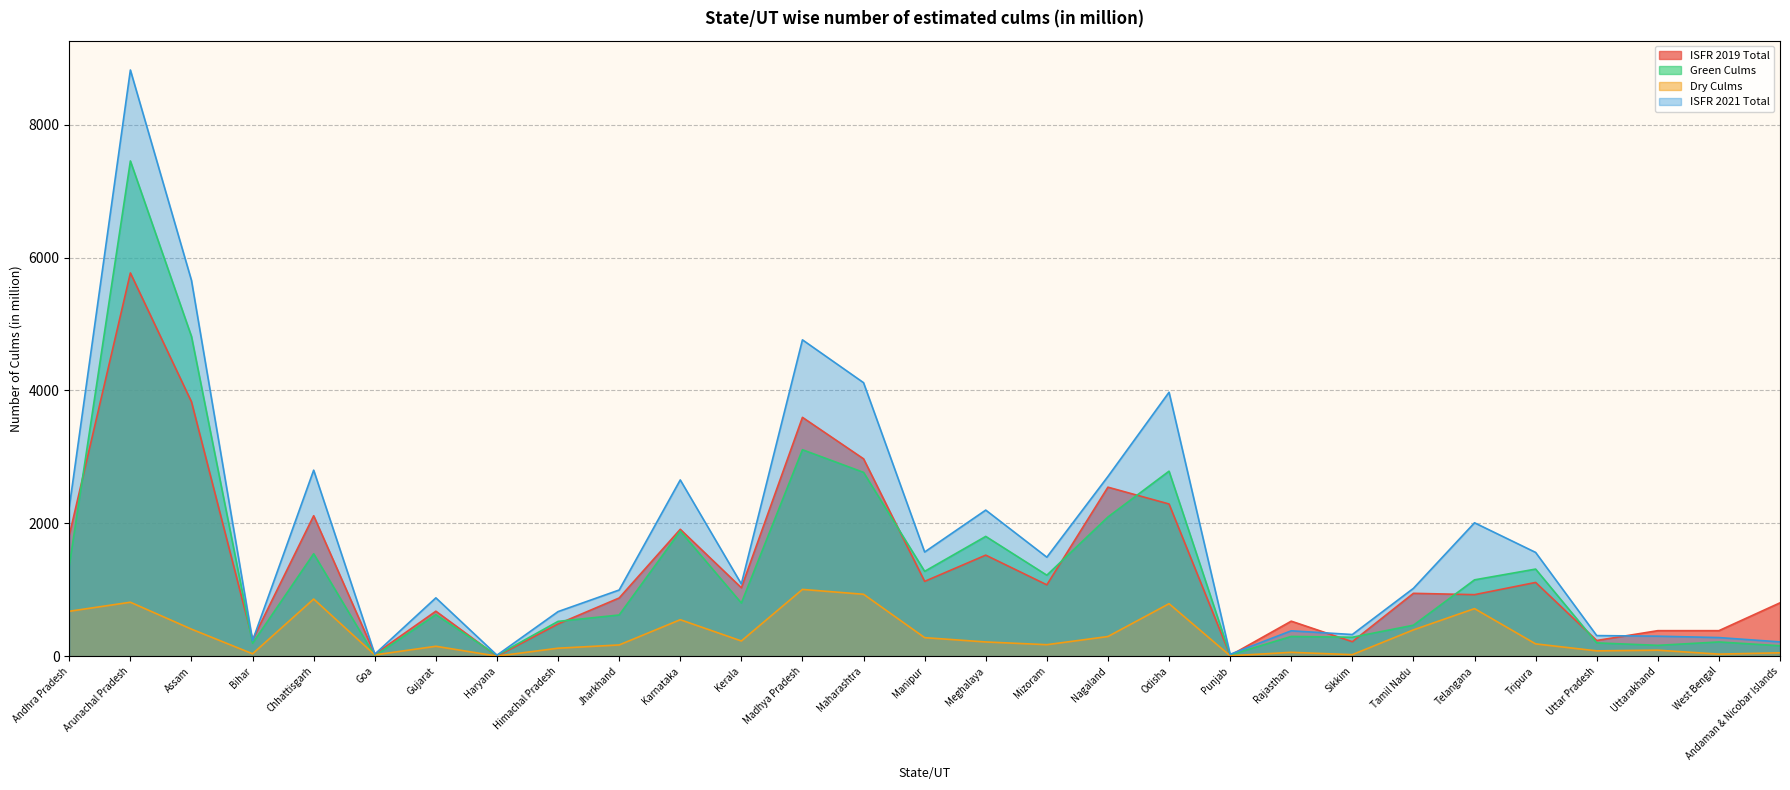

How many data points does each series have?

29